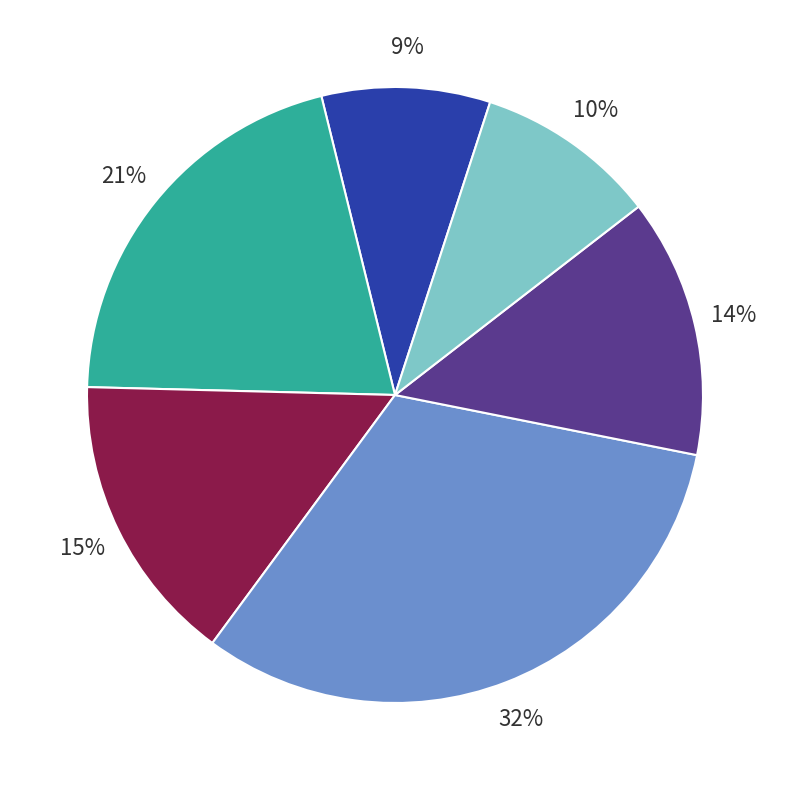

Does any single category account for the majority?

No